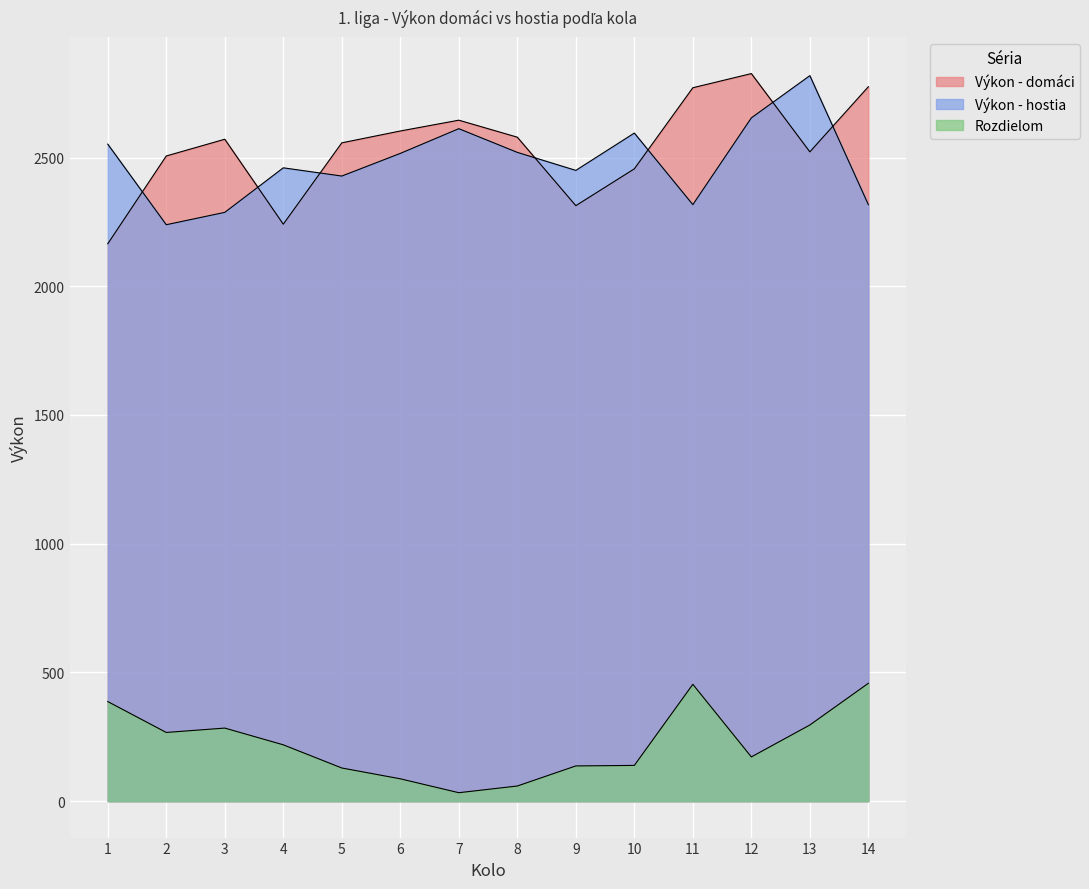

Reading left to right, transcribe all the data shown in this chart.

Výkon - domáci: 1=2165	2=2506	3=2571	4=2241	5=2557	6=2603	7=2645	8=2579	9=2313	10=2456	11=2771	12=2826	13=2522	14=2775
Výkon - hostia: 1=2552	2=2239	3=2287	4=2460	5=2428	6=2516	7=2612	8=2520	9=2450	10=2595	11=2317	12=2654	13=2818	14=2317
Rozdielom: 1=387	2=267	3=284	4=219	5=129	6=87	7=33	8=59	9=137	10=139	11=454	12=172	13=296	14=458